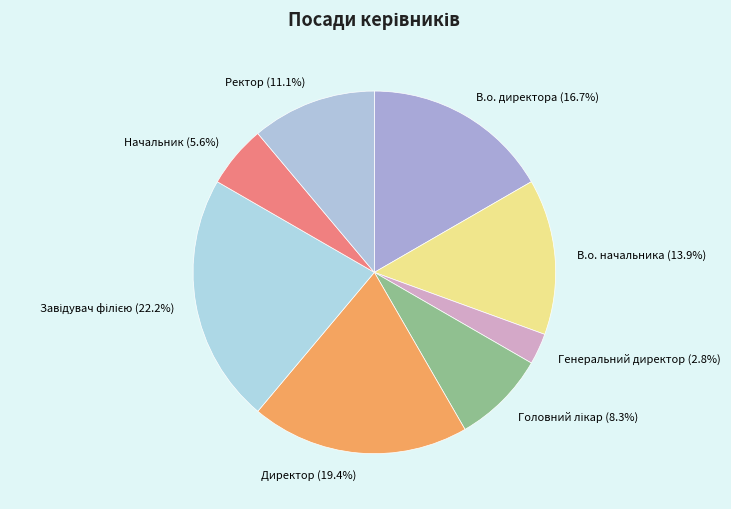

What portion of the pie excludes Директор?

80.6%